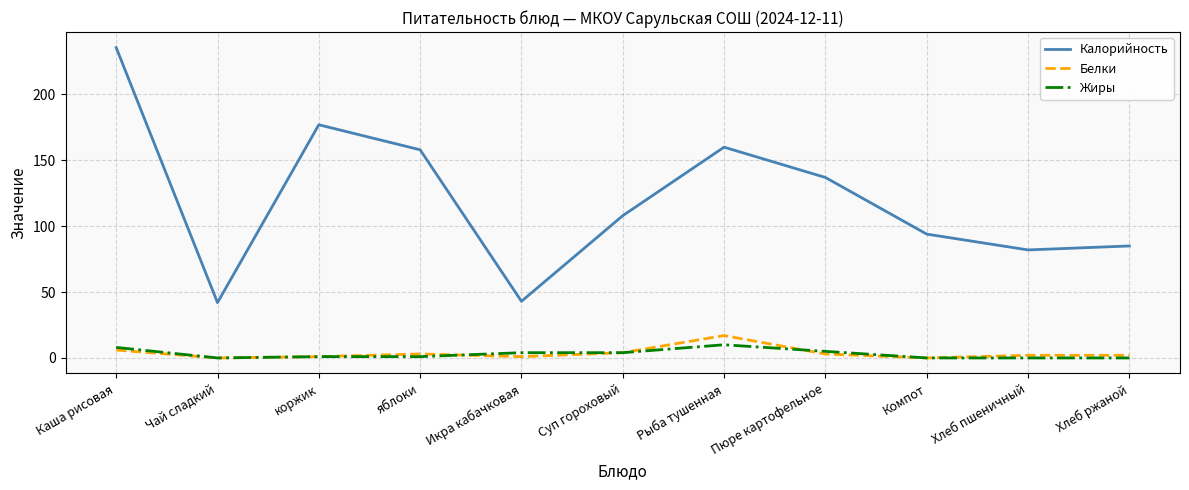

True or false: Калорийность and Жиры cross at least once.

False